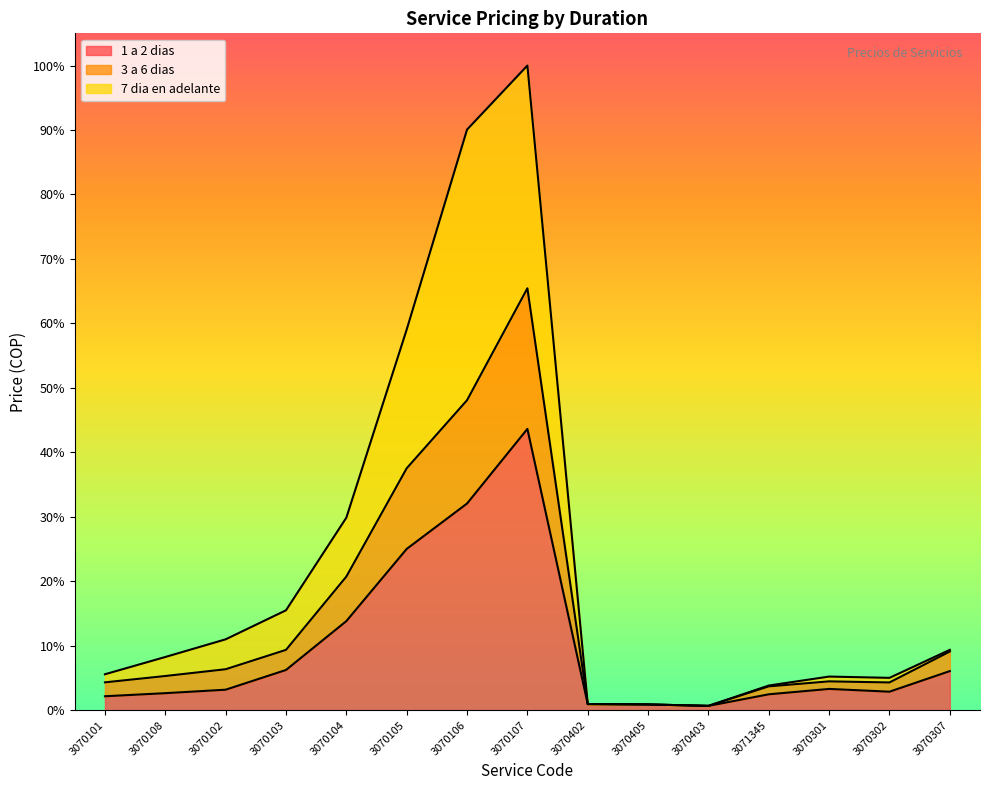

What is the difference between the 7 dia en adelante values at 3070301 and 3070405?

328300